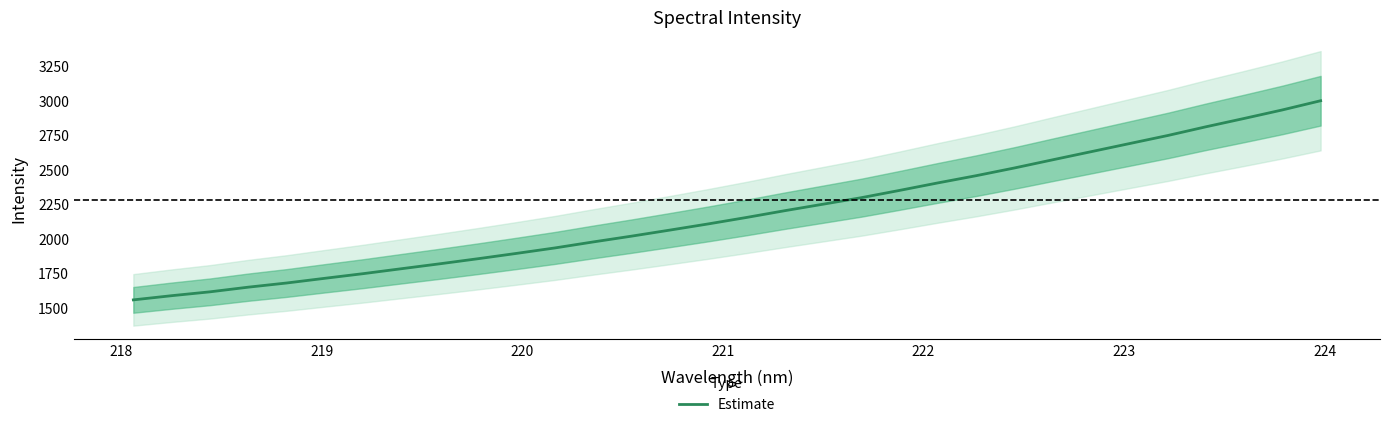

What is the highest value of the Estimate series?

2998.6